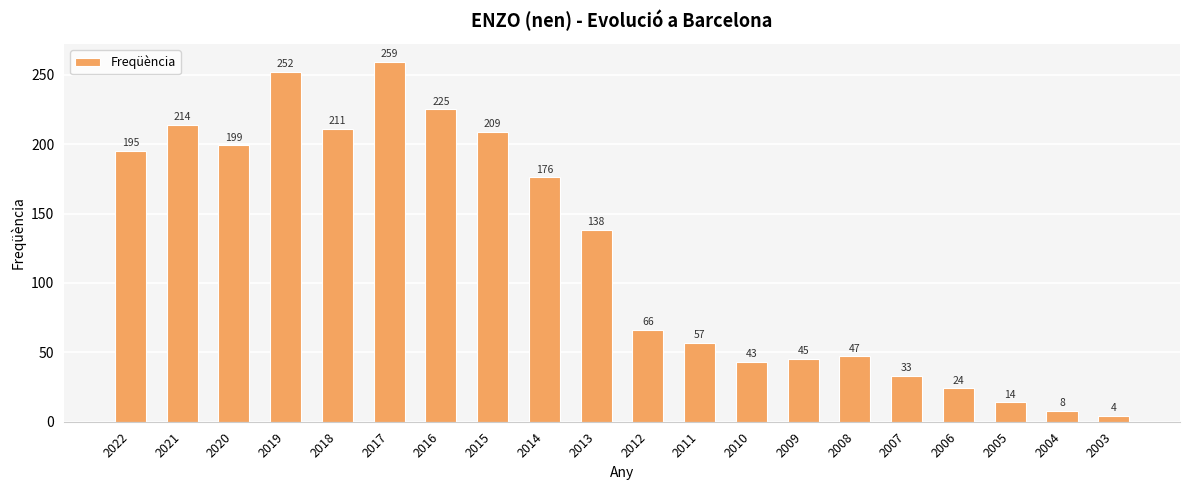

What is the sum of the values at 2016 and 2015?

434